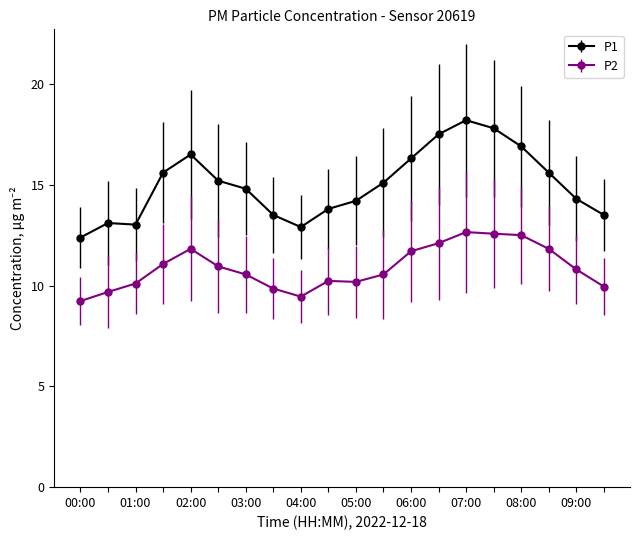

In P1, how many points are higher than both neighbors (excluding endpoints)?

3